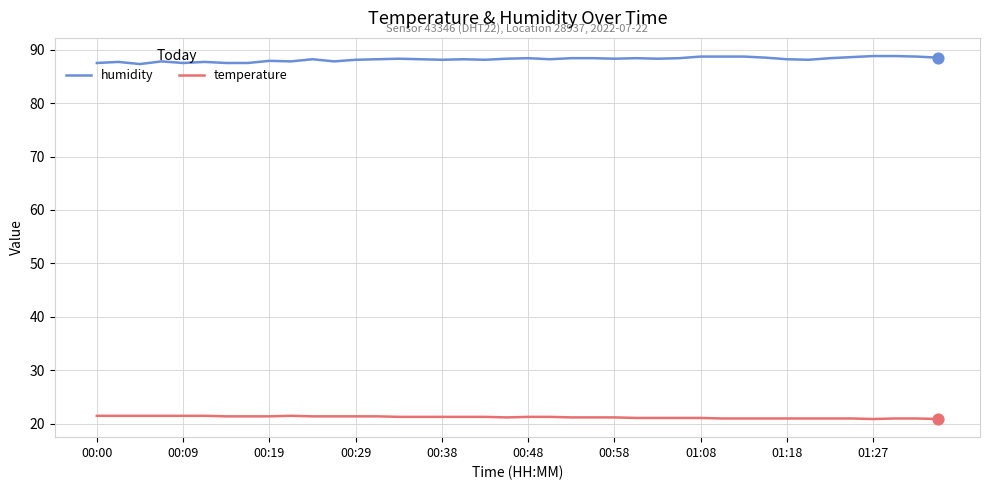

Which series has the largest total across all categories?

humidity